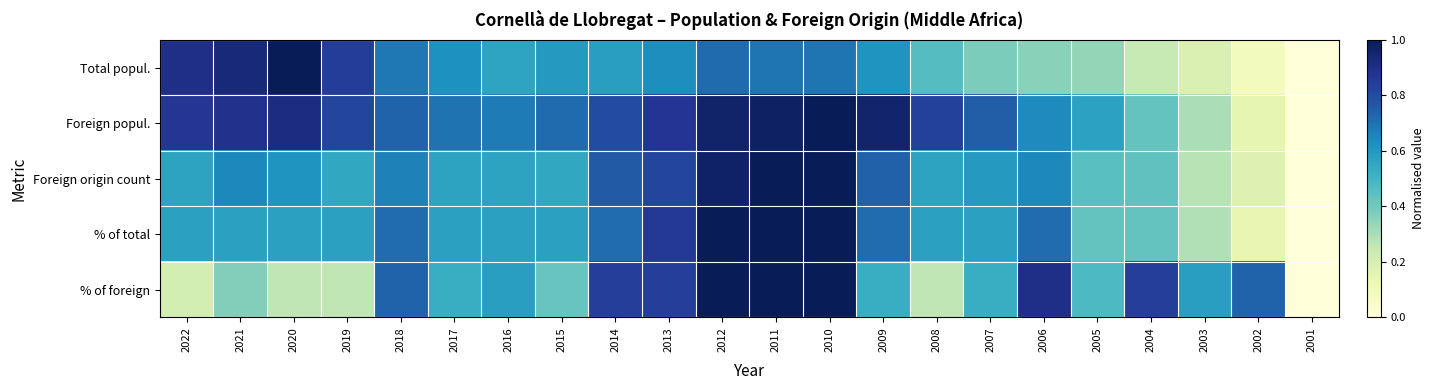

Which label corresponds to the smallest value in the chart?

2001